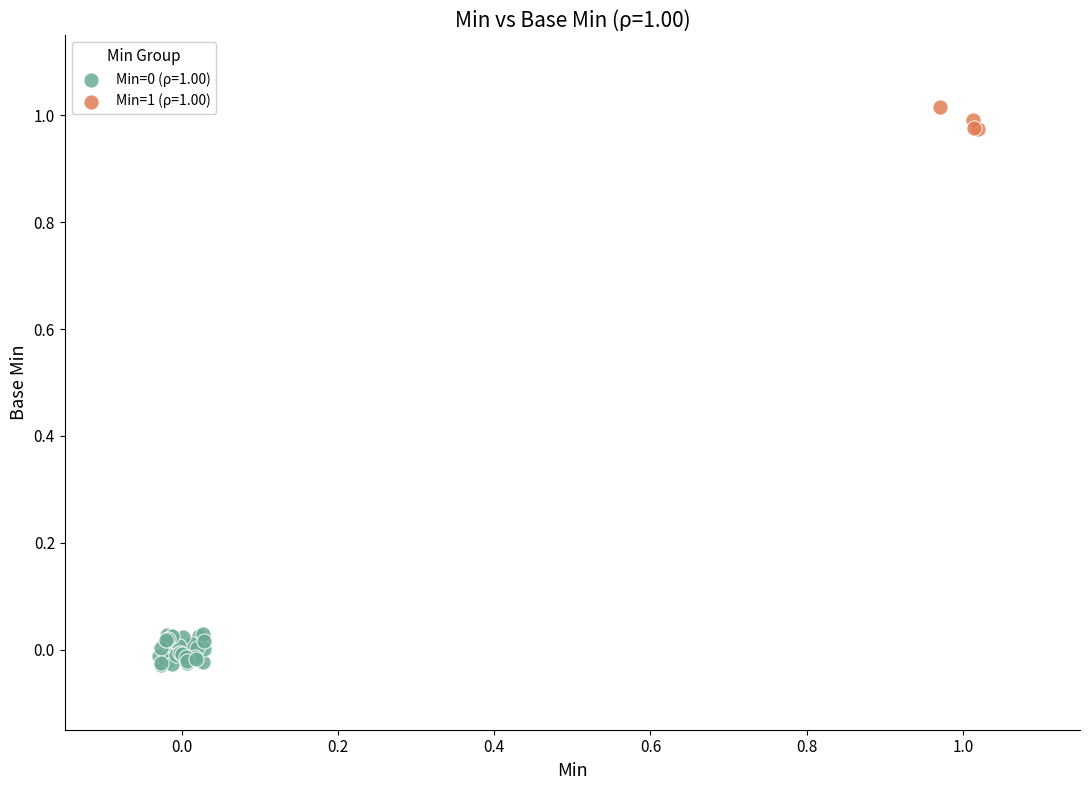

Which series reaches the maximum Y coordinate?

Min=1 (ρ=1.00)